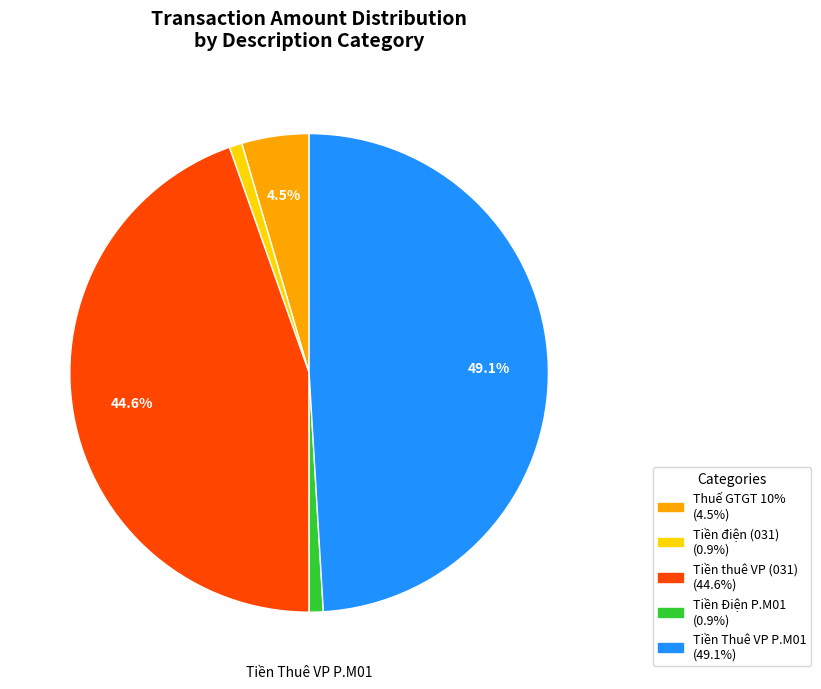

Count the number of slices in the pie.

5